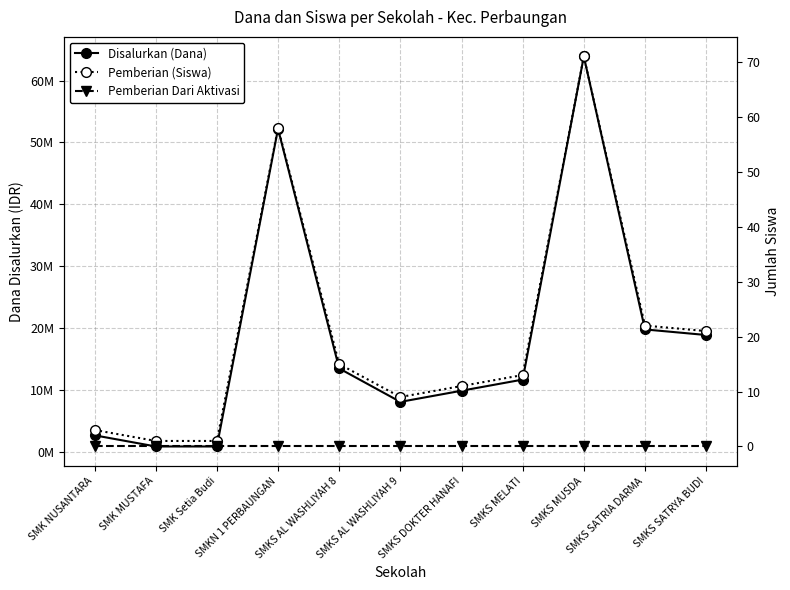

At SMK NUSANTARA, list the series in order from largest to smallest.

Disalurkan (Dana), Pemberian (Siswa), Pemberian Dari Aktivasi